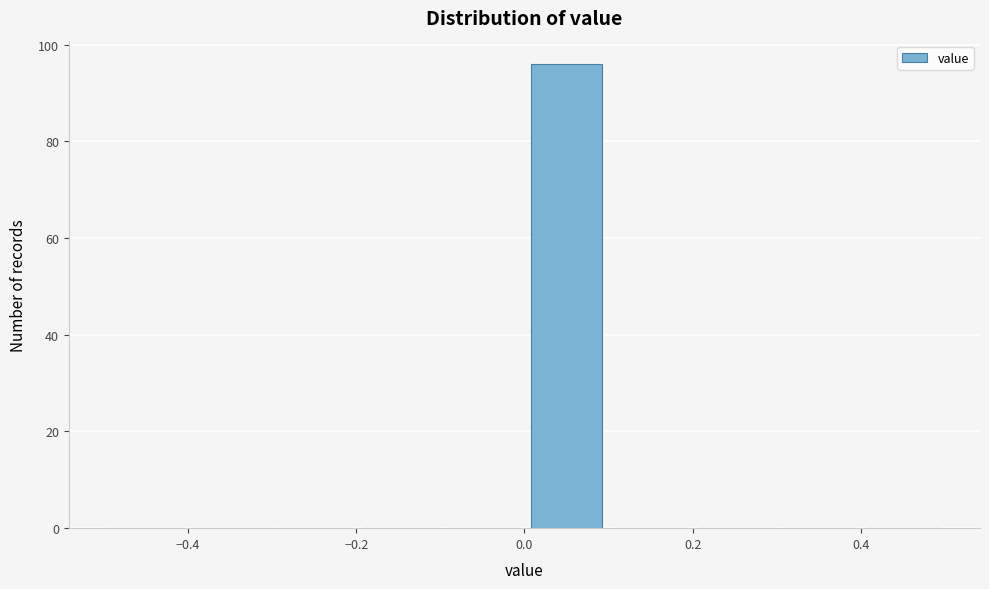

What is the height of the bar covering 0.0 to 0.1 on the x-axis? The values are not printed on the chart, so give them approximately, as read against the axis.

96